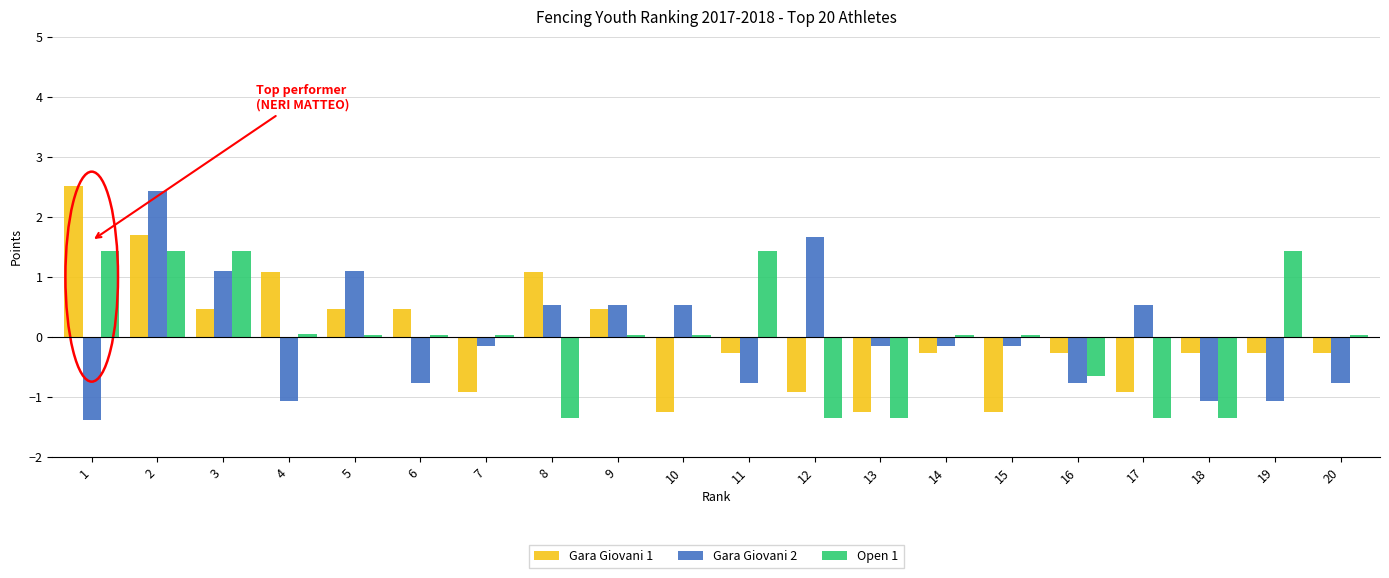

At which category is the sum across all series the highest?

2